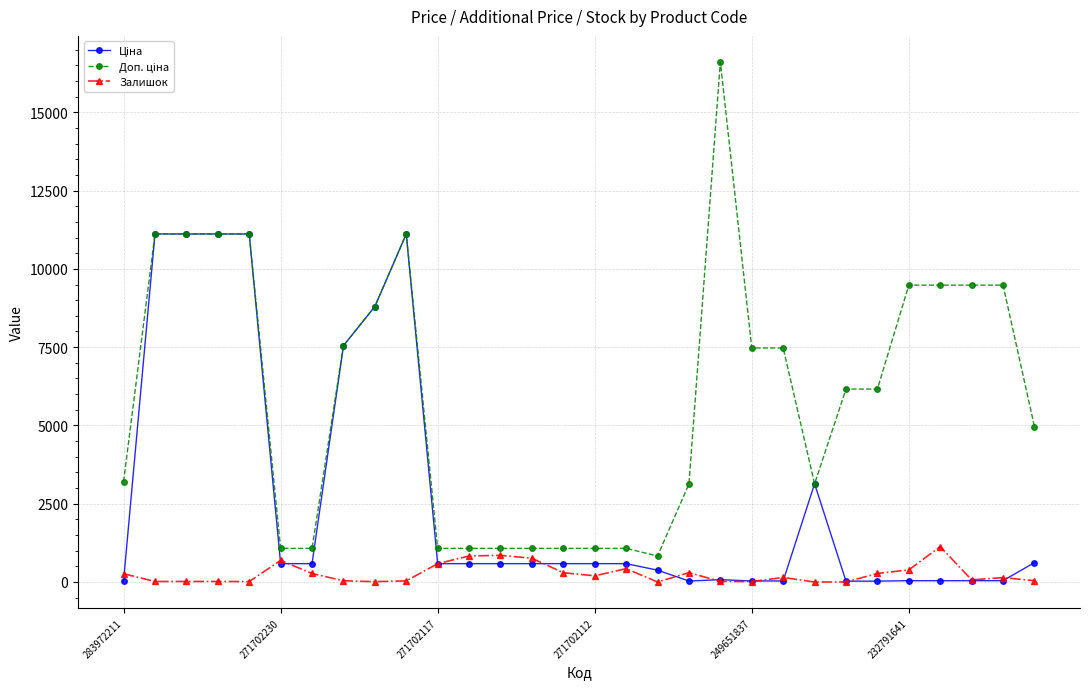

At how many categories does at least one series exceed 8253?

11